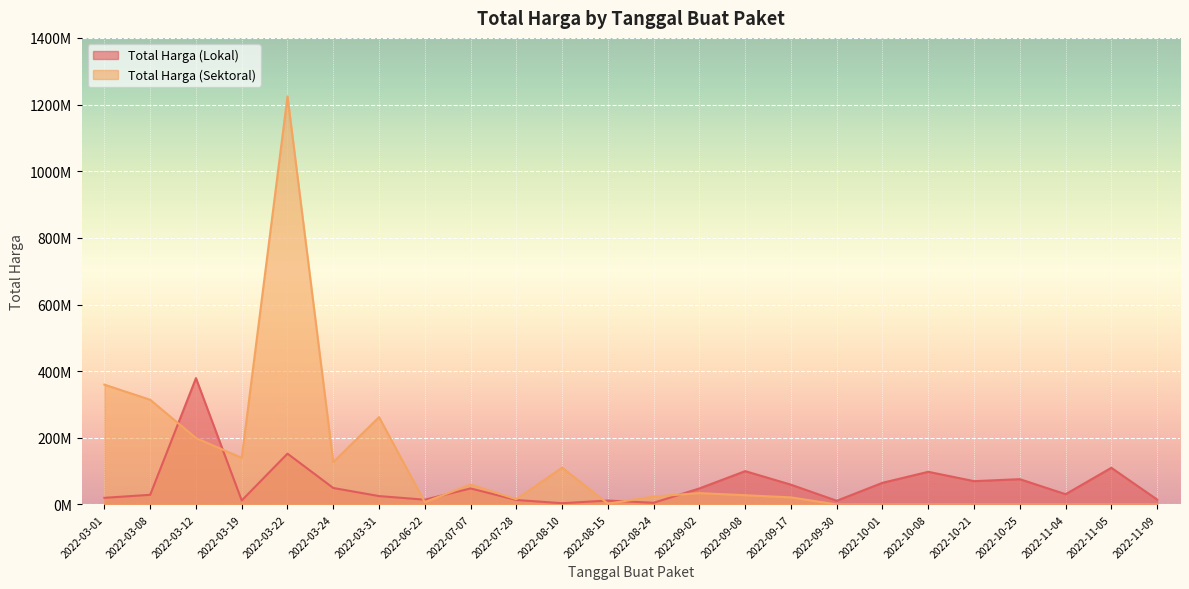

Count the number of categories in the chart.

24